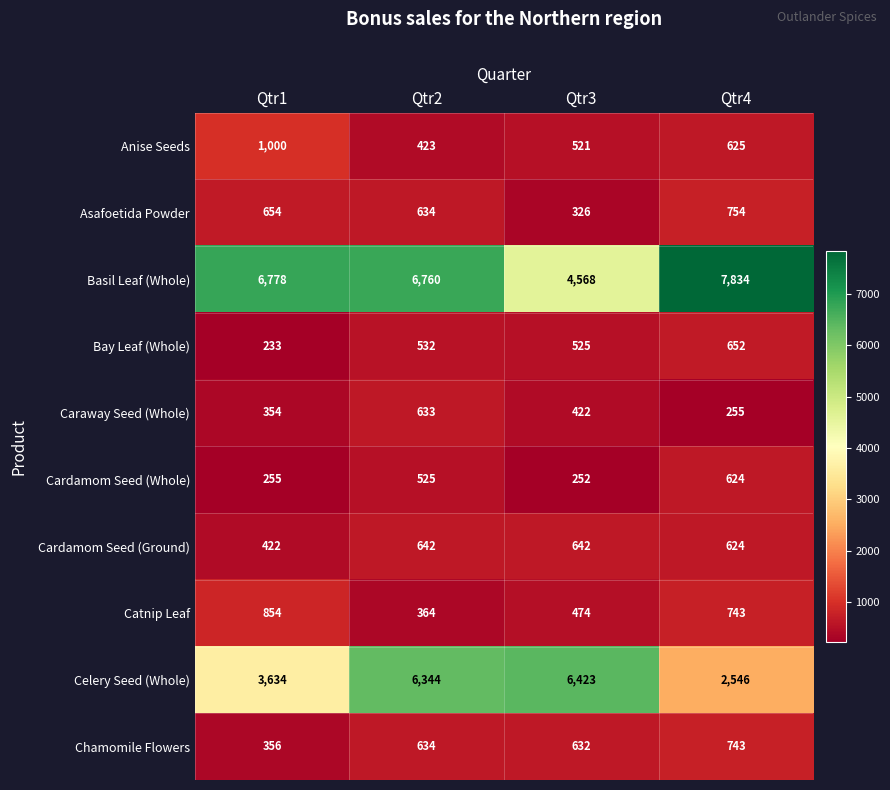

What is the approximate value of Chamomile Flowers at Qtr3, to the nearest 50?

650